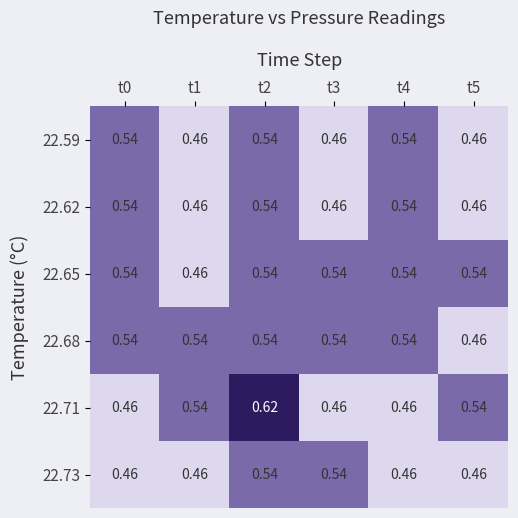

Is the value of 22.59 at t0 greater than the value of 22.73 at t5?

Yes